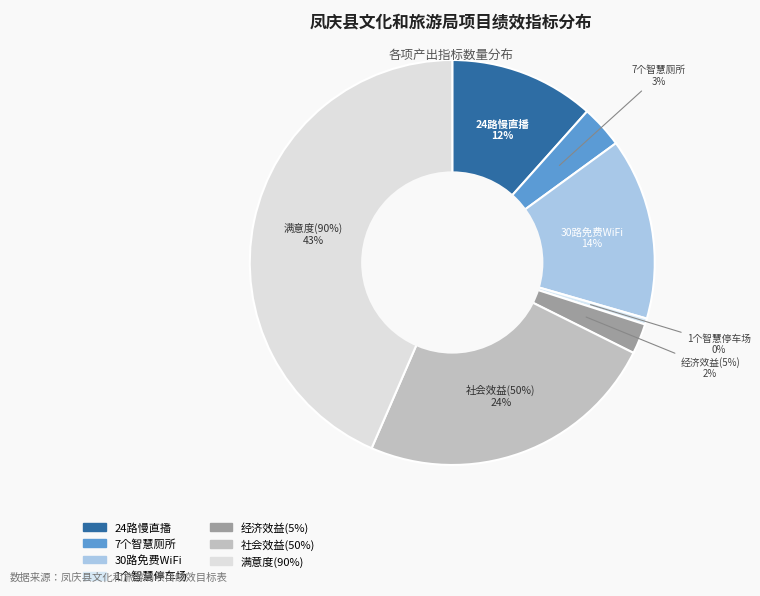

Count the number of slices in the pie.

7